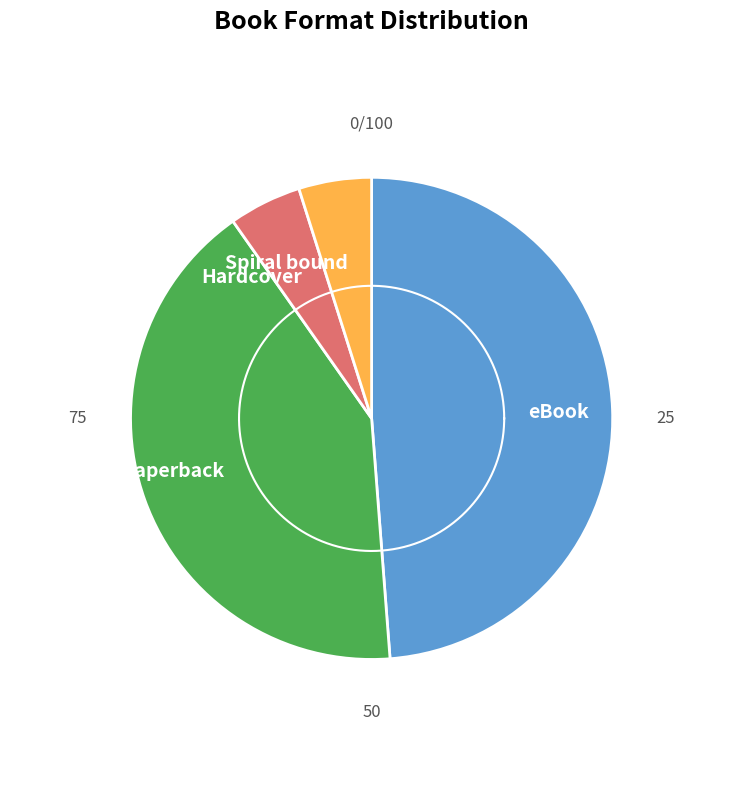

Combined, what portion of the pie is eBook and Spiral bound?

53.7%